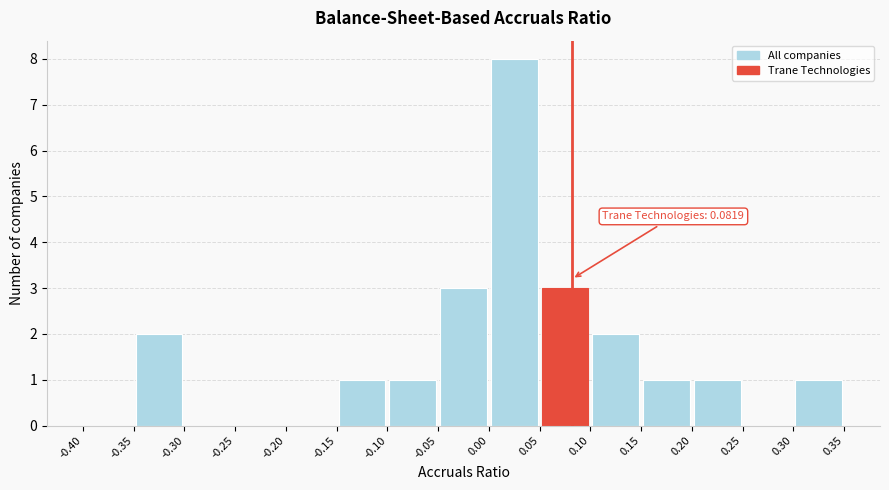

Which range on the x-axis has the tallest bar?

0.00 to 0.05